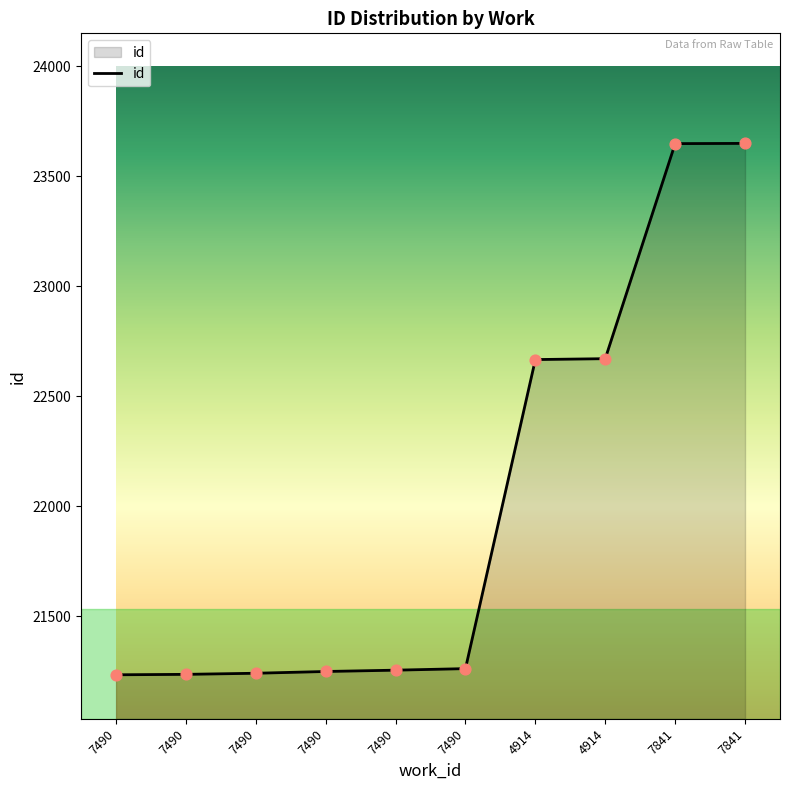

Between 7841 and 7490, which is larger?

7841